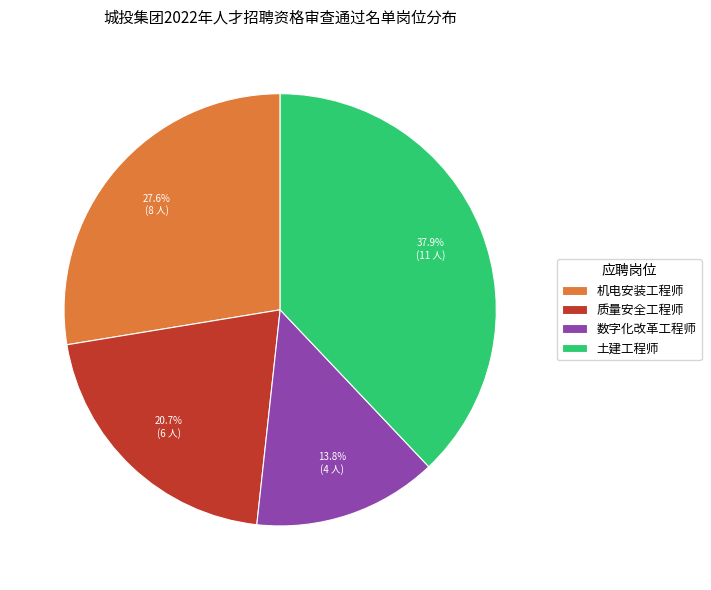

Combined, do 机电安装工程师 and 数字化改革工程师 account for over 50%?

No